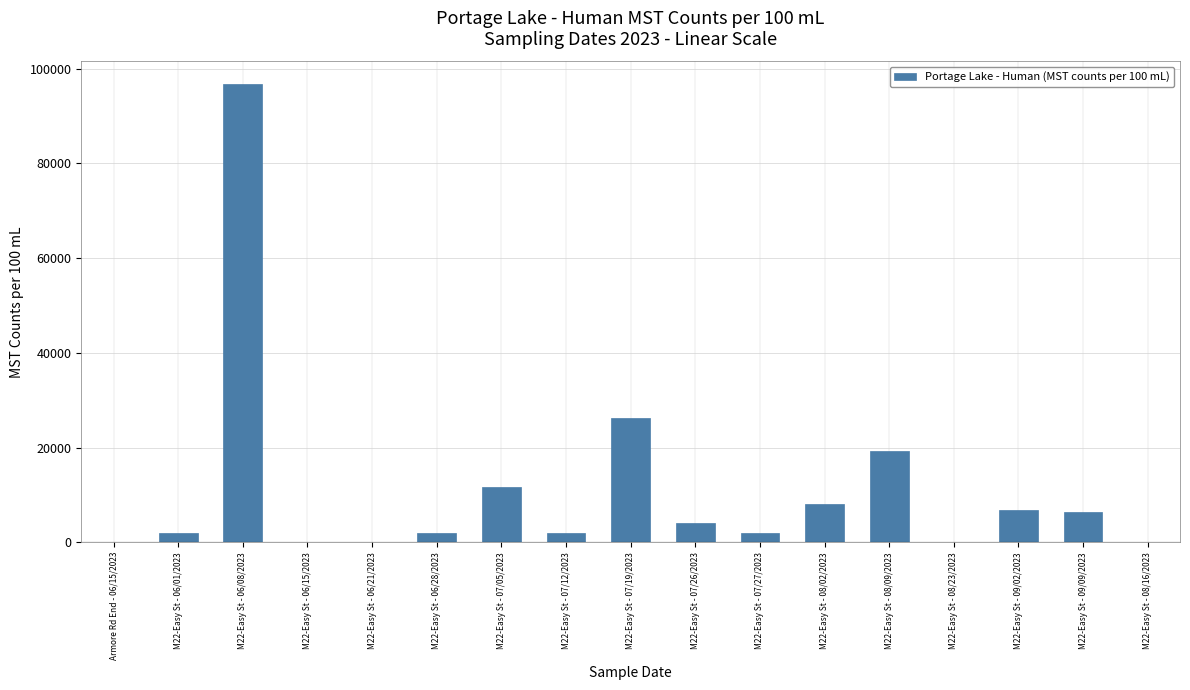

What is the sum of all values?

187000